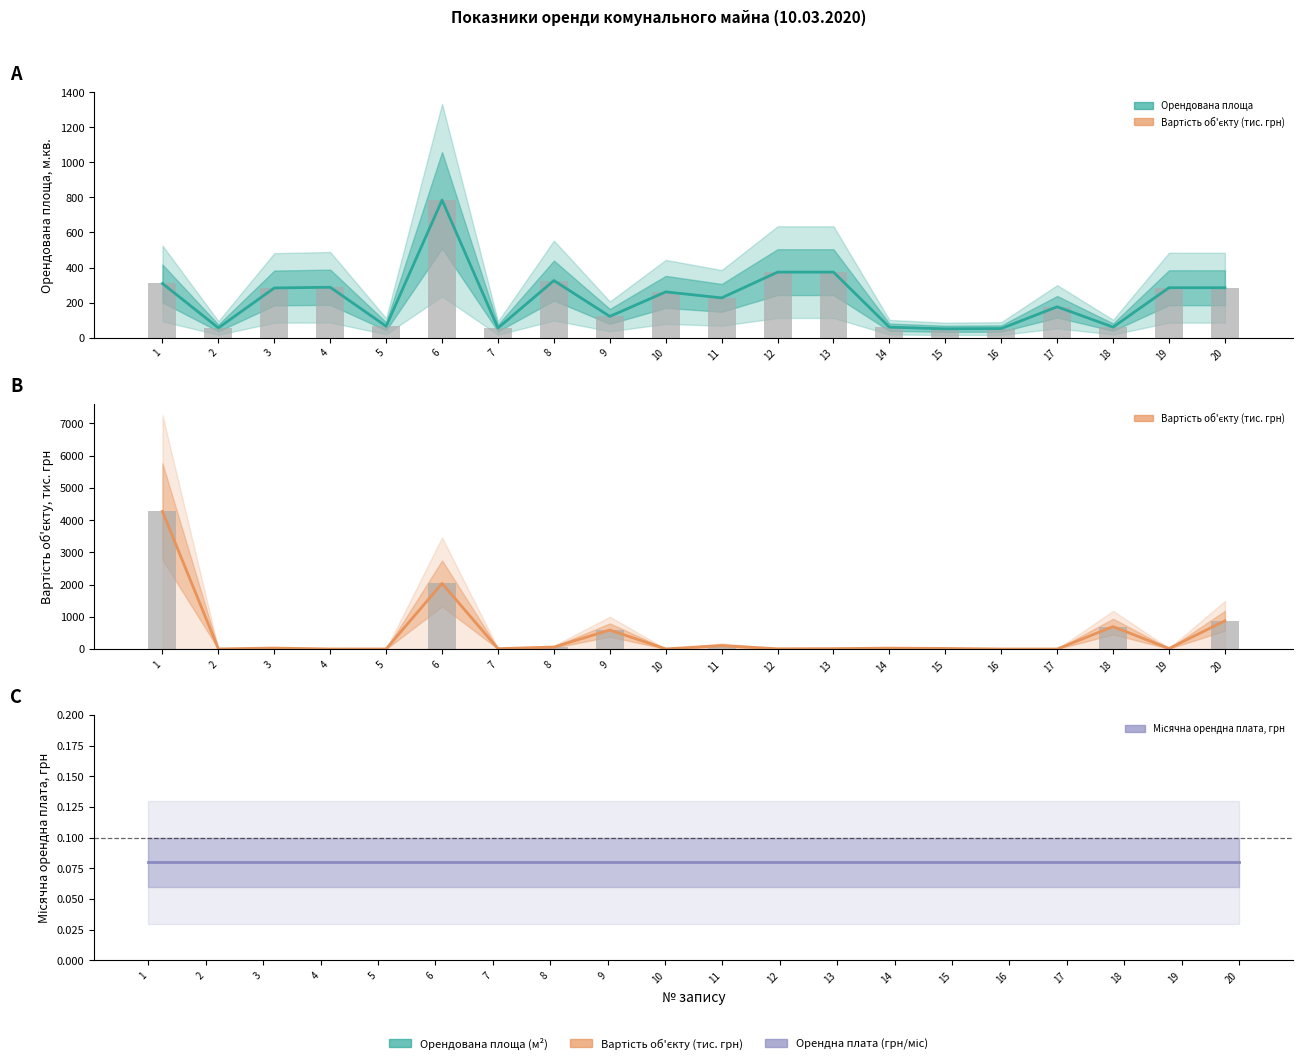

Which has a higher value, 18 or 2?

18